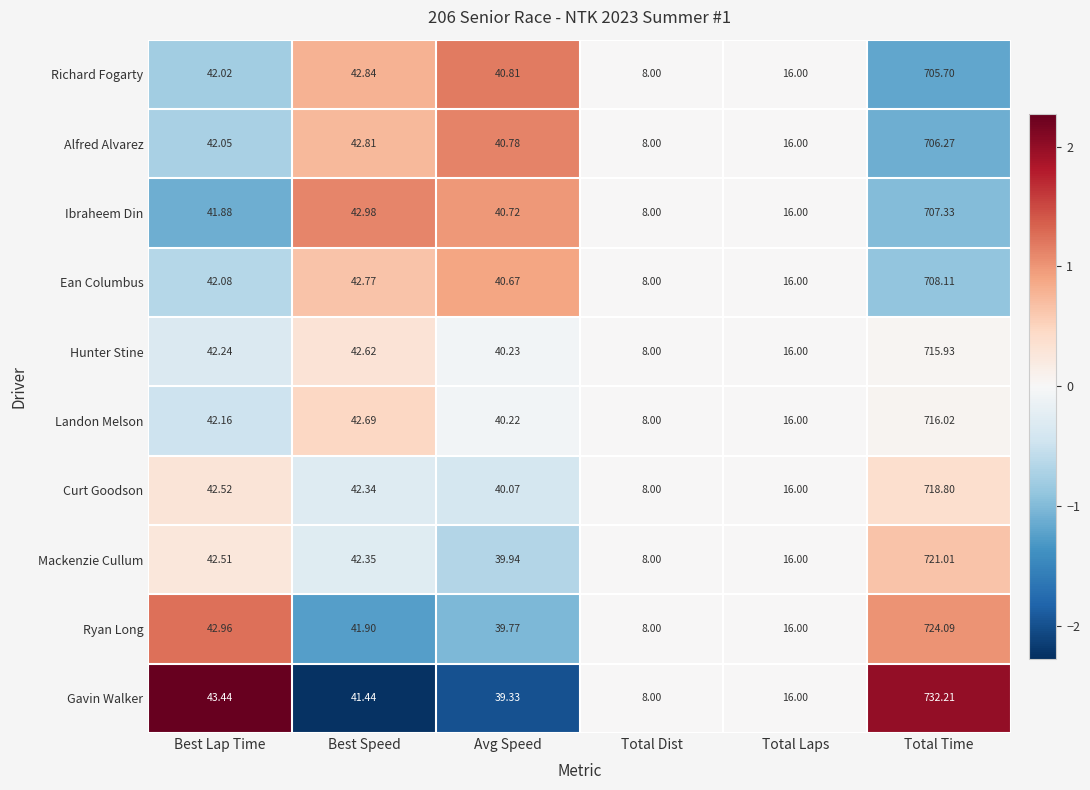

At which label is Mackenzie Cullum closest to 364?

Best Lap Time